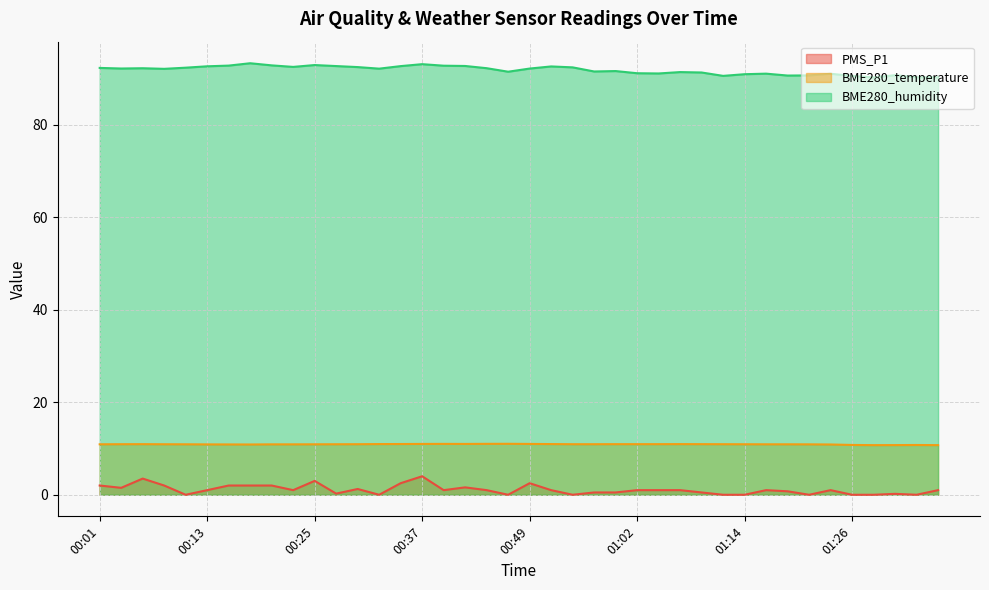

What is the difference between the BME280_humidity values at 01:16 and 00:47?

0.4